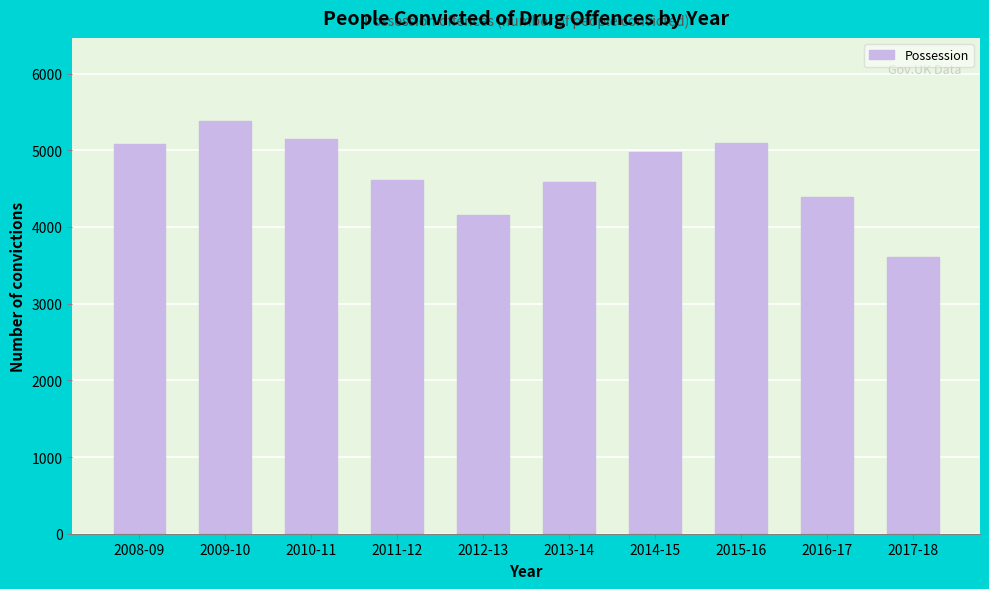

The value at 2013-14 is 4585. True or false?

True